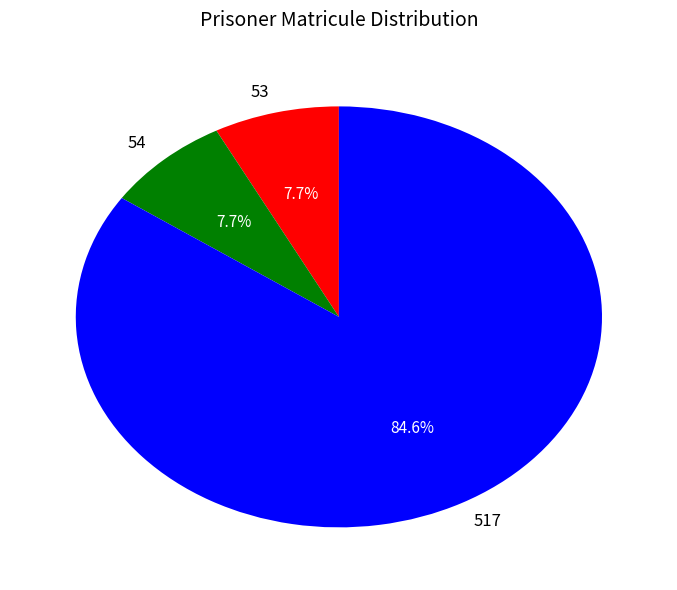

How many slices are in this pie chart?

3